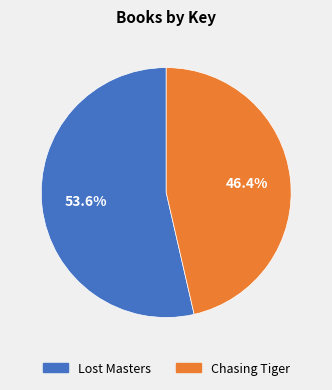

What percentage is the Chasing Tiger slice, to the nearest percent?

46%